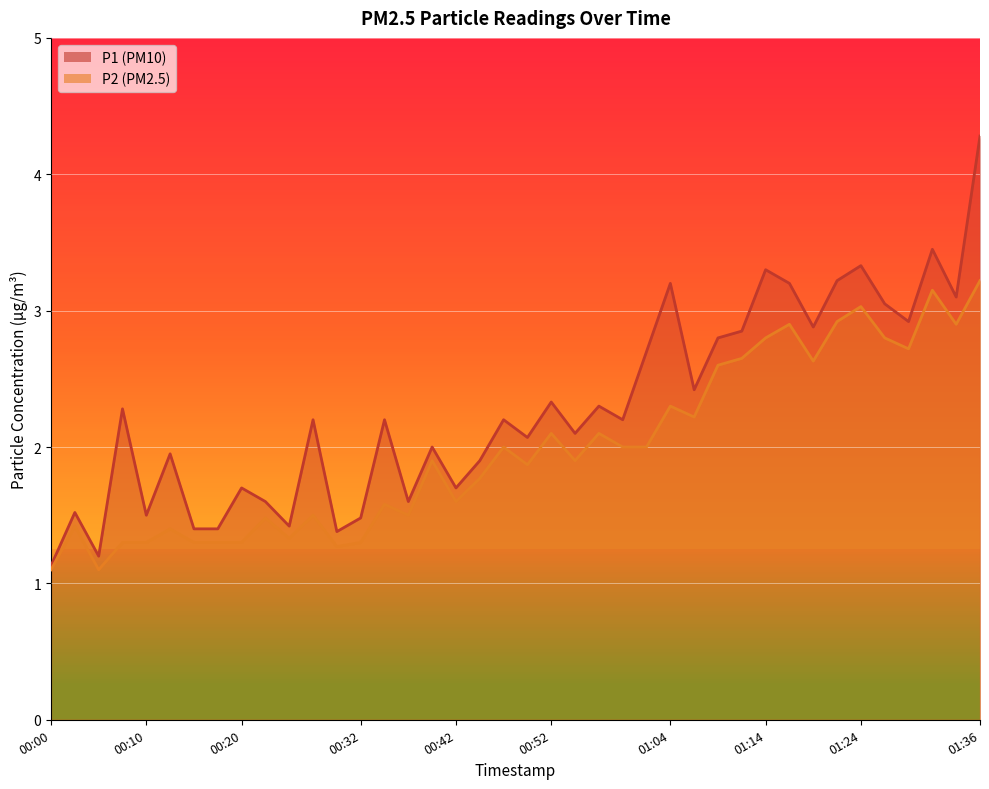

What value does the P1 series have at 01:34?

3.1